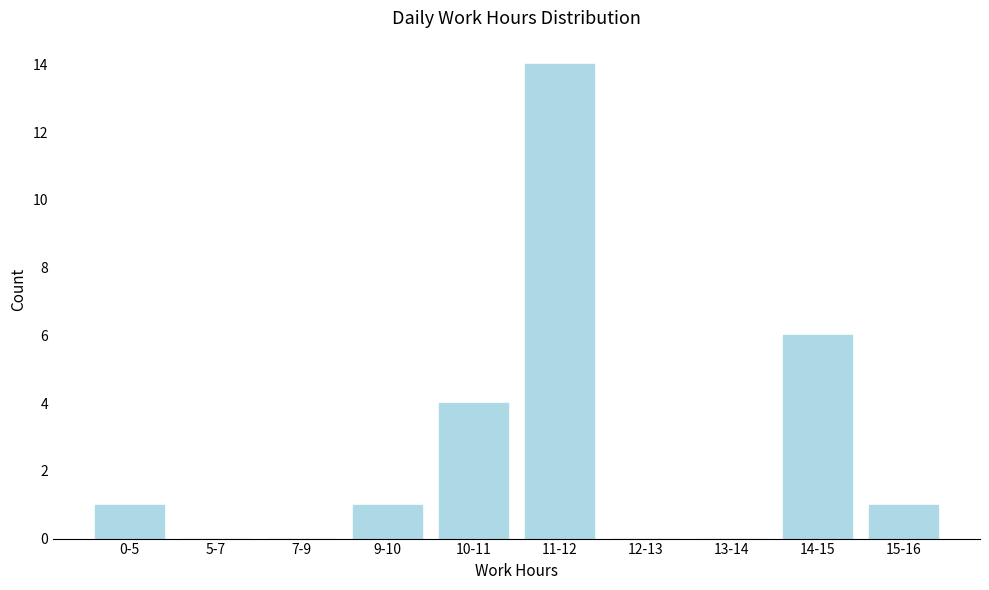

Reading left to right, extract all data points from this chart.

0-5=1	5-7=0	7-9=0	9-10=1	10-11=4	11-12=14	12-13=0	13-14=0	14-15=6	15-16=1